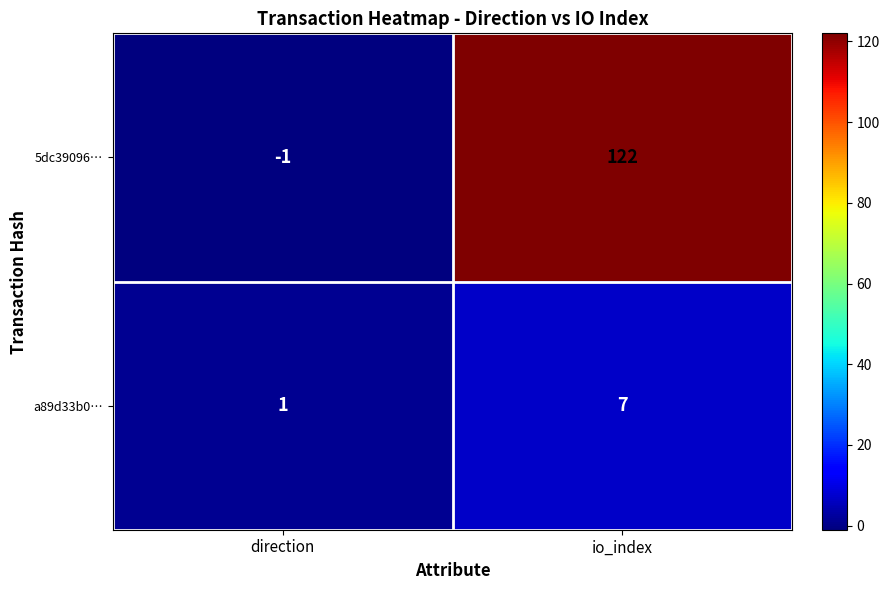

What is the sum of the a89d33b0… values at direction and io_index?

8